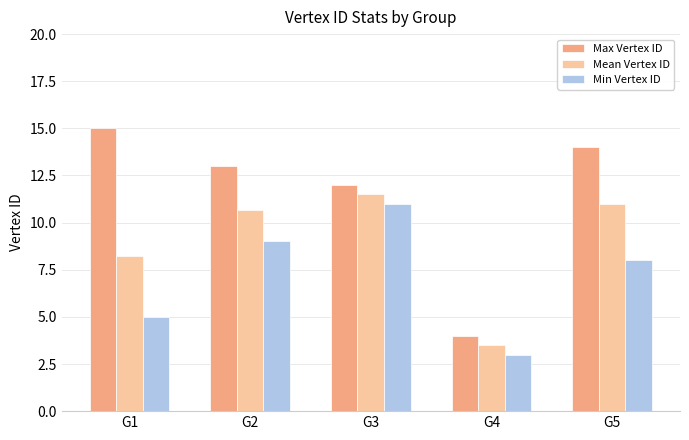

What is the sum of all Max Vertex ID values?

58.0